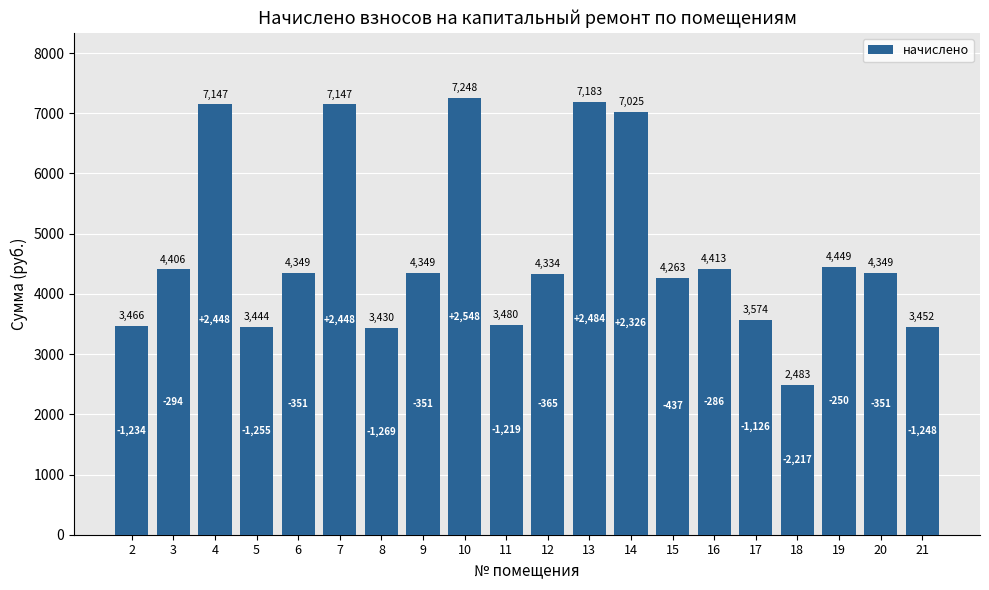

What is the value of the 2nd bar from the left?

4406.0